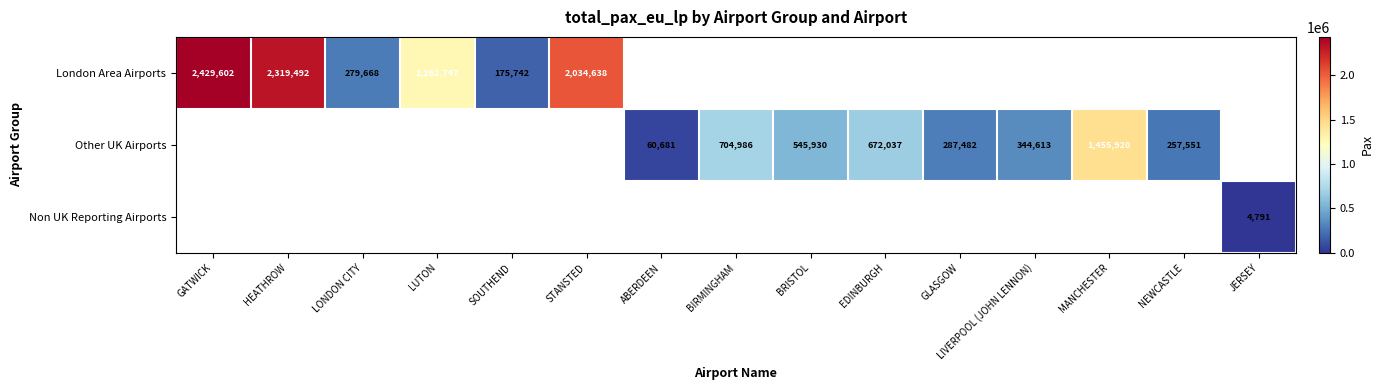

The London Area Airports series shows 279668 at LONDON CITY. True or false?

True